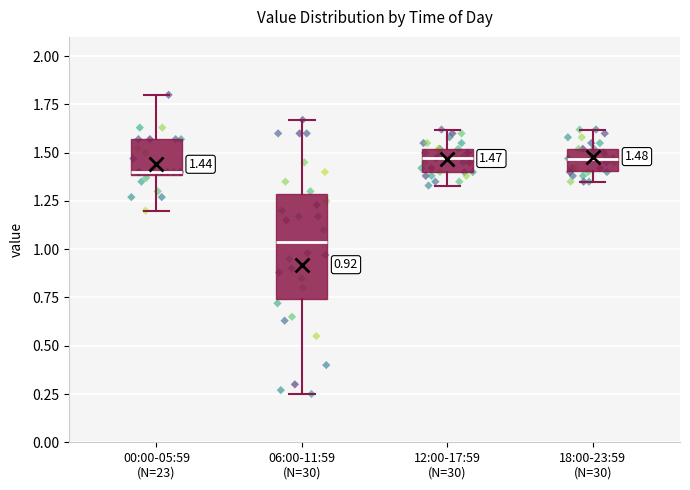

Which box is the tallest, from its lower edge to its upper edge?

06:00-11:59 (N=30)